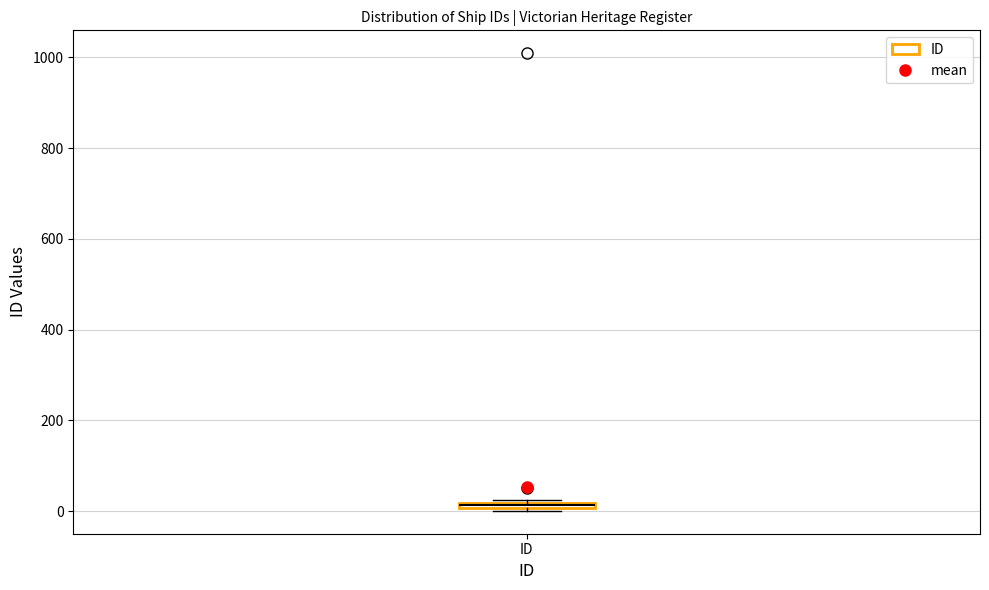

Where is the upper edge of the box for ID on the y-axis? The values are not printed on the chart, so give them approximately, as read against the axis.

20